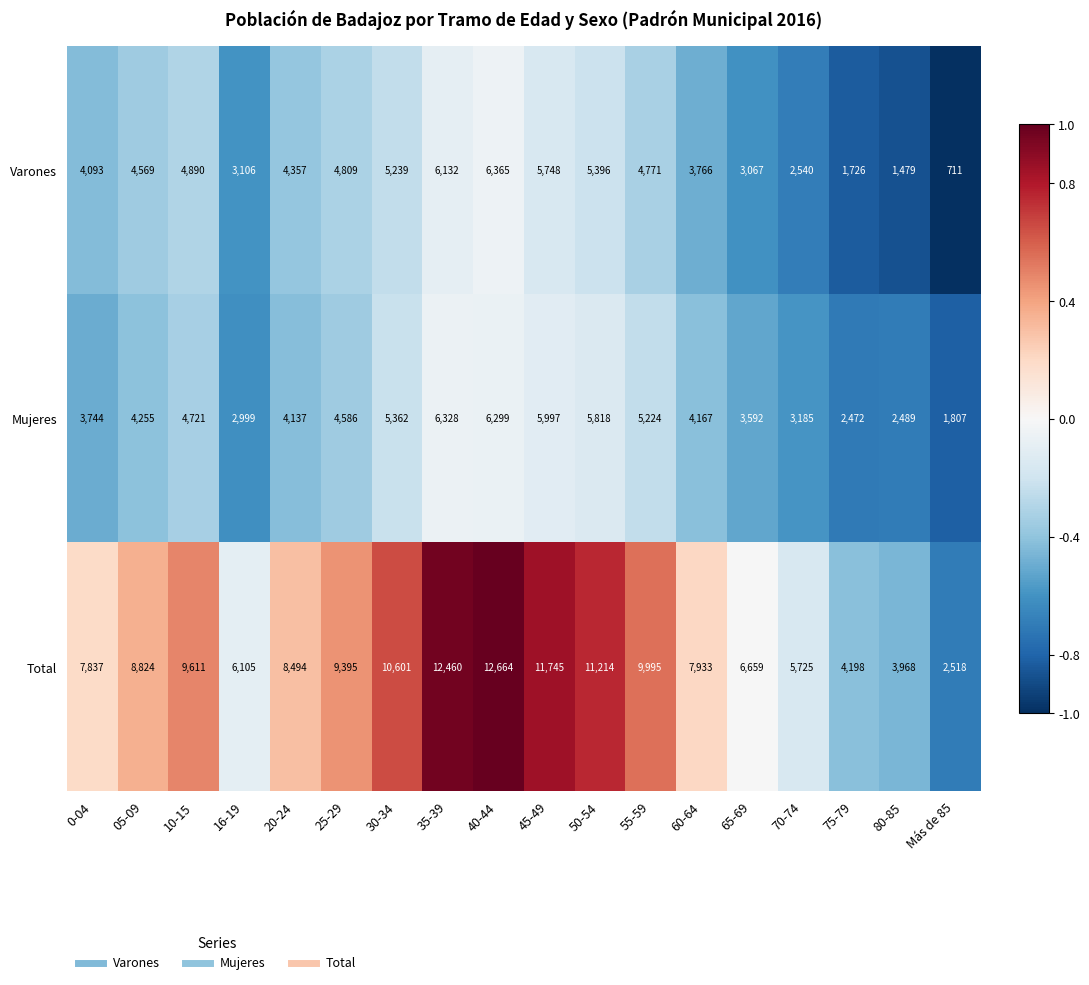

What is the maximum value shown in the chart?

12664